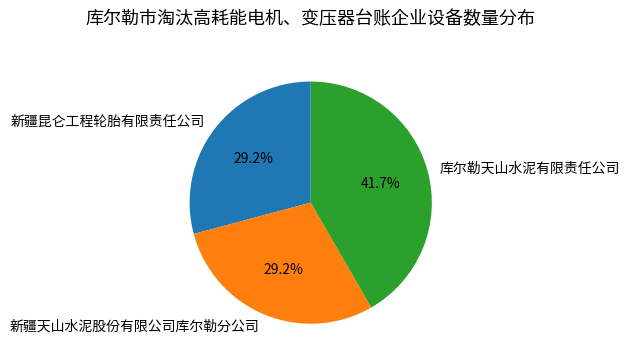

The 库尔勒天山水泥有限责任公司 slice represents 42% of the pie. True or false?

True